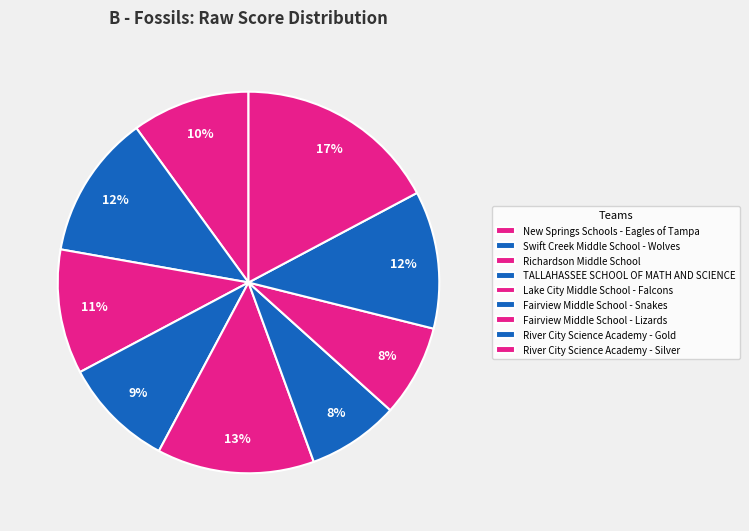

Does any single category account for the majority?

No